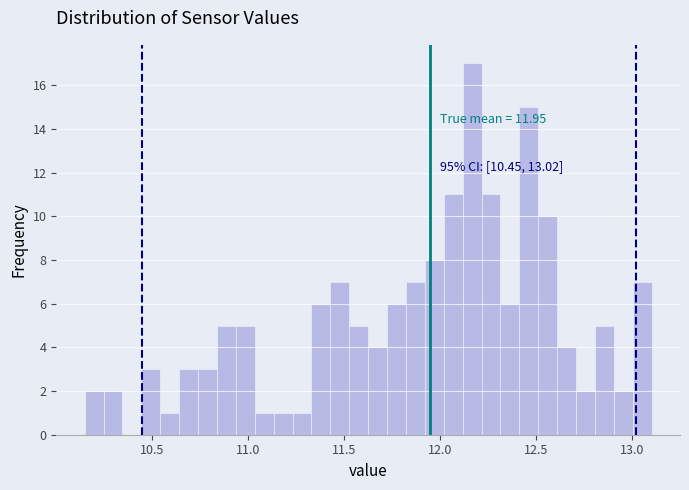

Read against the x-axis, roughly where is the centre of the tallest bar?

12.15